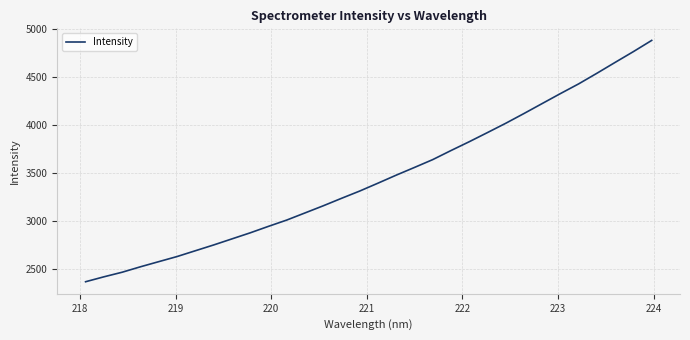

Reading right to left, what are all the values shown in this chart?

4881.4	4764.9	4652.7	4539.4	4428.8	4327.5	4223.7	4119.6	4017.8	3921.1	3825.5	3733.6	3639.1	3557.5	3477.2	3393.6	3311.5	3235.4	3157.5	3083.1	3008.8	2943.3	2875.7	2812.5	2749.3	2689.2	2628.8	2575.7	2522.2	2465.5	2417.7	2366.5